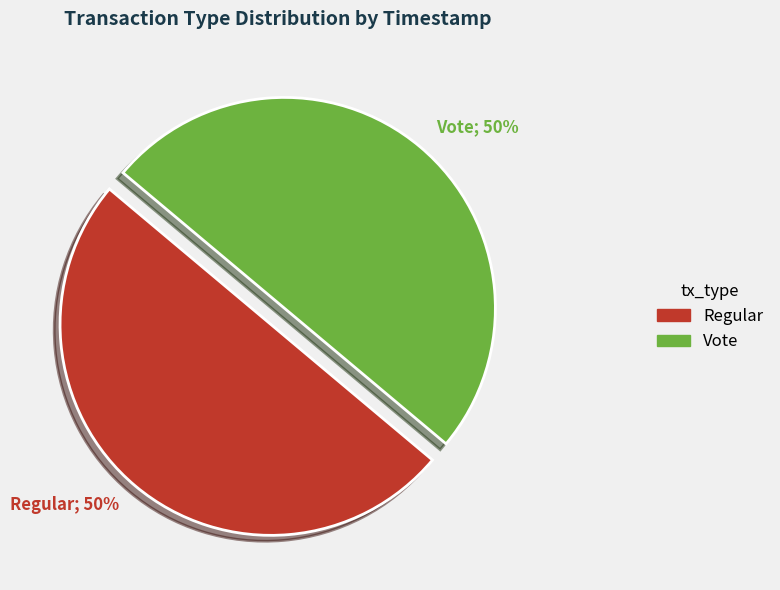

Is the sum of Vote; 50% and Regular; 50% greater than half?

Yes